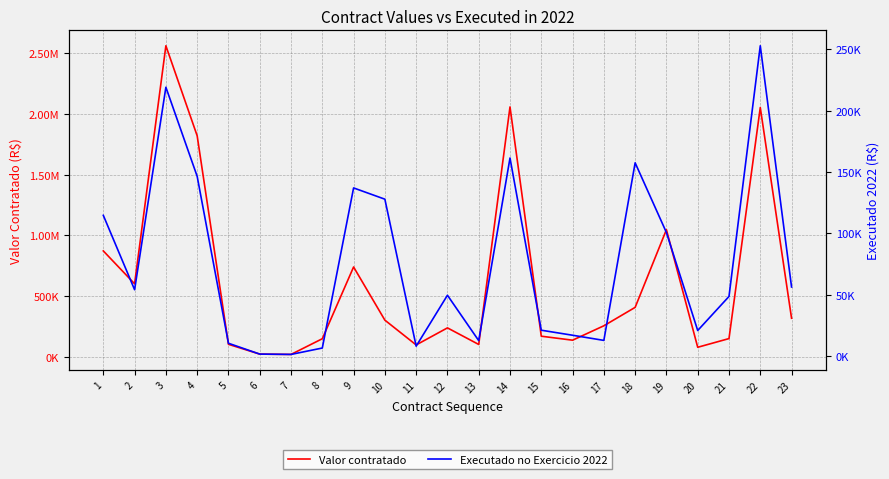

In Executado no Exercicio 2022, how many points are lower than both neighbors (excluding endpoints)?

6